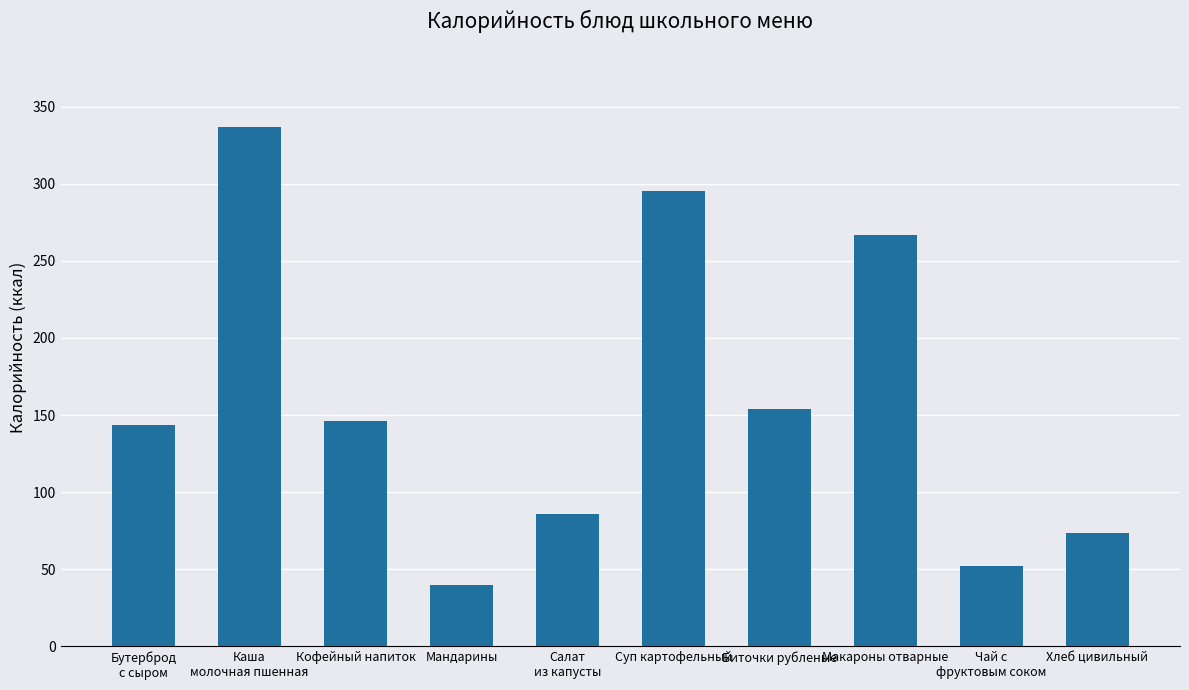

What is the ratio of the value at Кофейный напиток to the value at Суп картофельный?

0.5